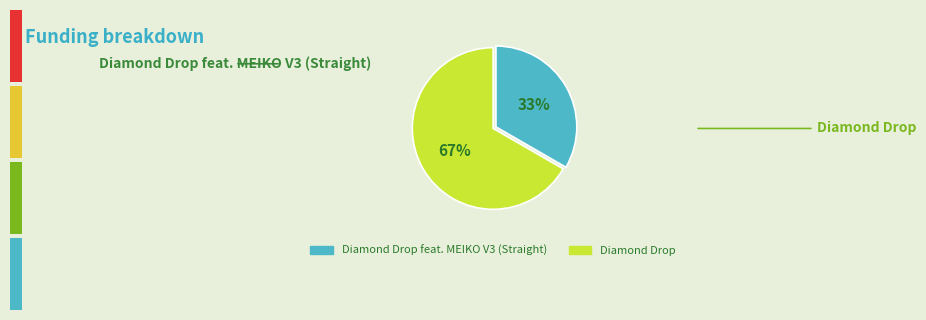

Is there any slice that represents more than half of the pie?

Yes